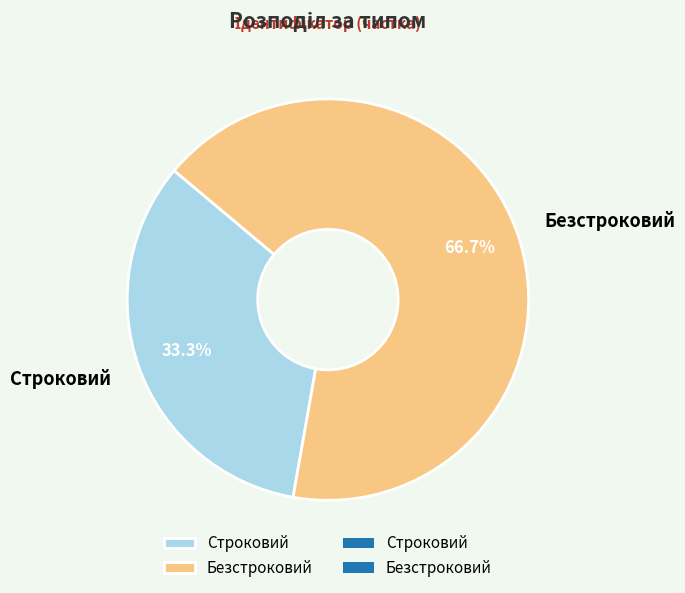

How many slices are in this pie chart?

2